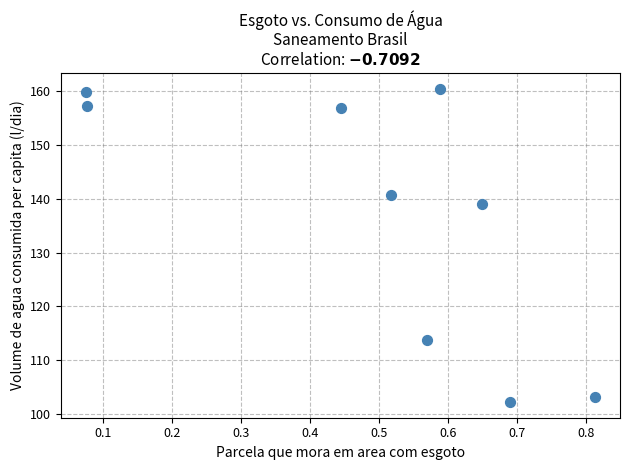

What Y value in the scatter plot is closest to 131?

139.0